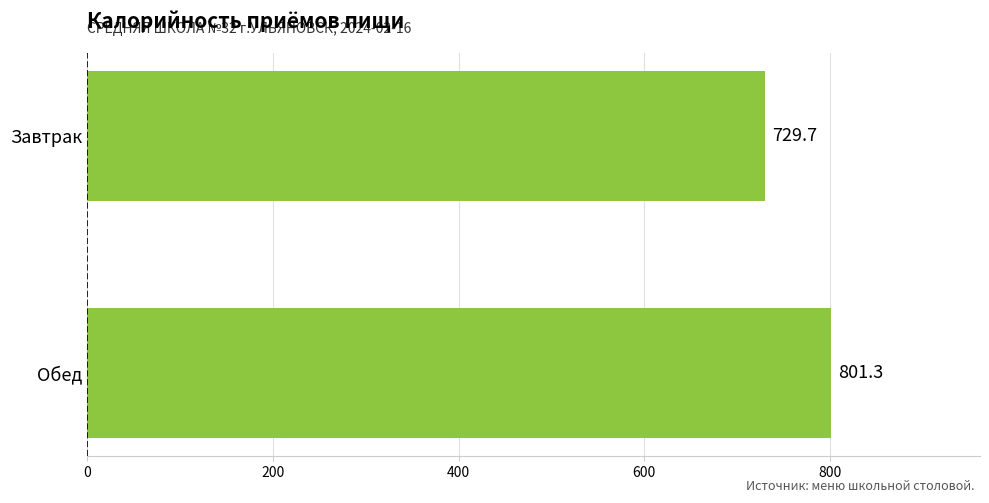

What is the maximum value shown in the chart?

801.3